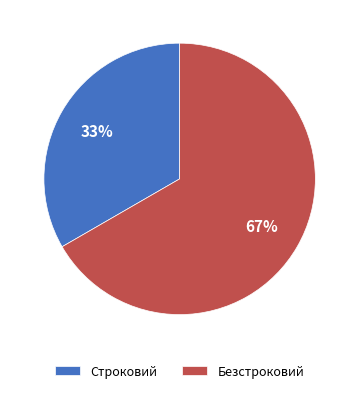

How many slices are in this pie chart?

2